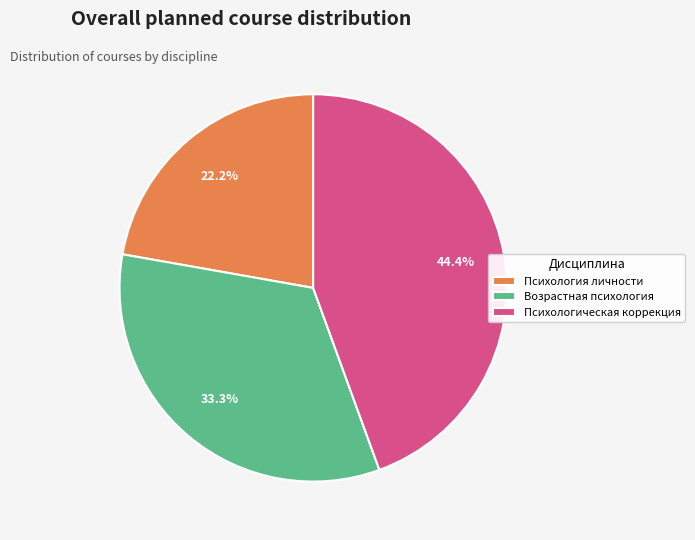

To the nearest percent, what percentage of the pie is Психология личности?

22%